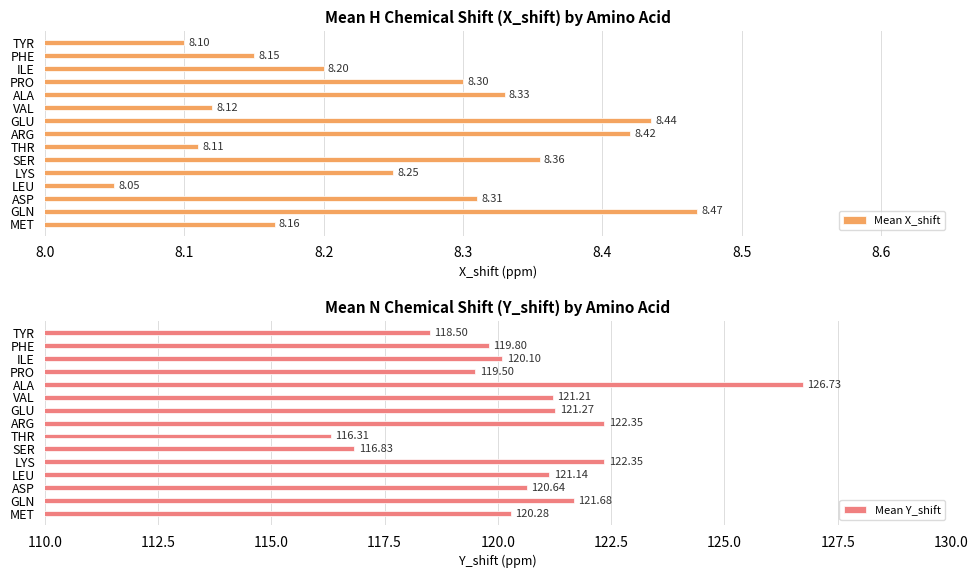

What is the minimum value shown in the chart?

8.1